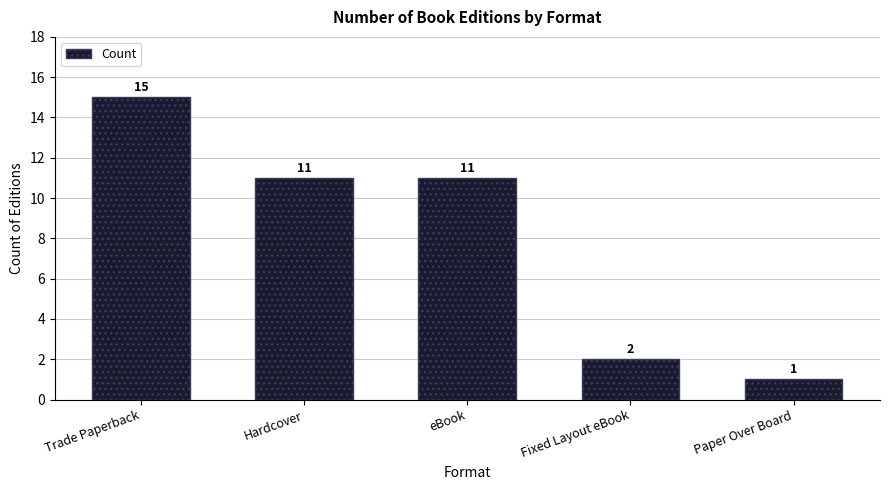

Approximately how many times larger is the value at Fixed Layout eBook compared to Hardcover?

0.2